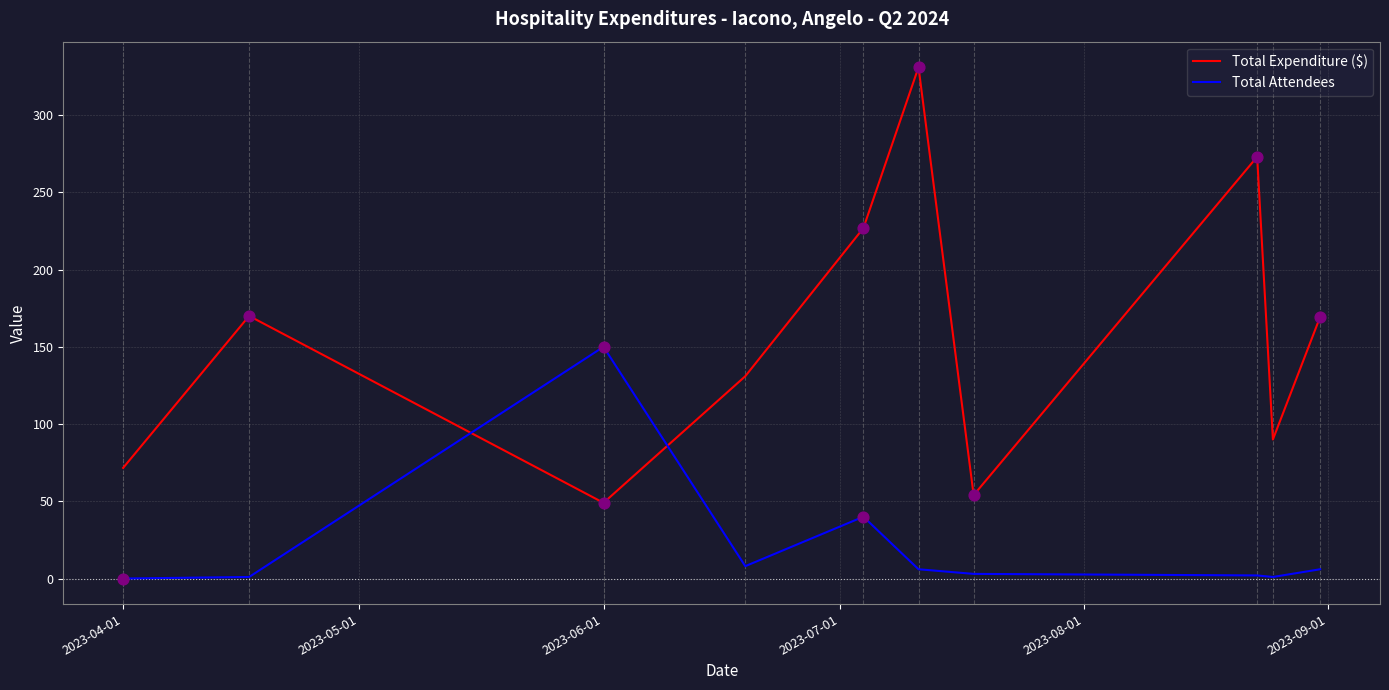

What is the greatest value displayed?

331.0